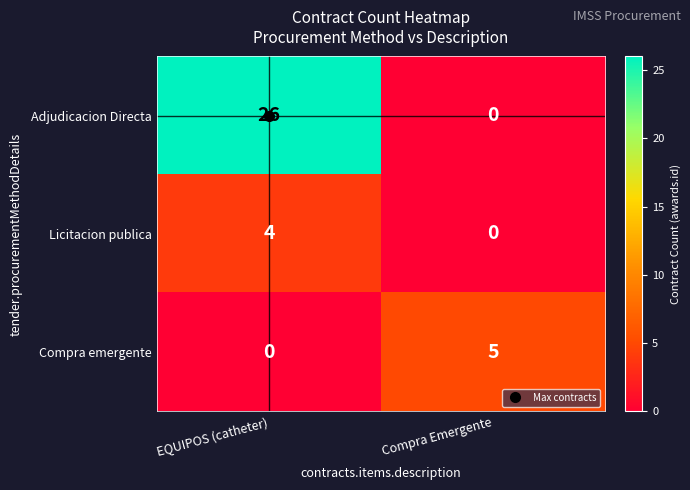

What value does the Adjudicacion Directa series have at EQUIPOS (catheter), to the nearest 5?

25